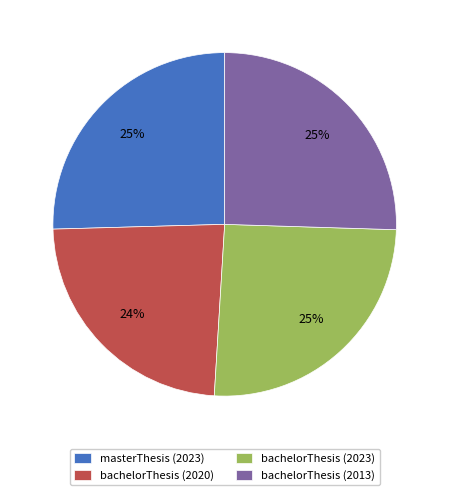

Is there a majority slice in this chart?

No